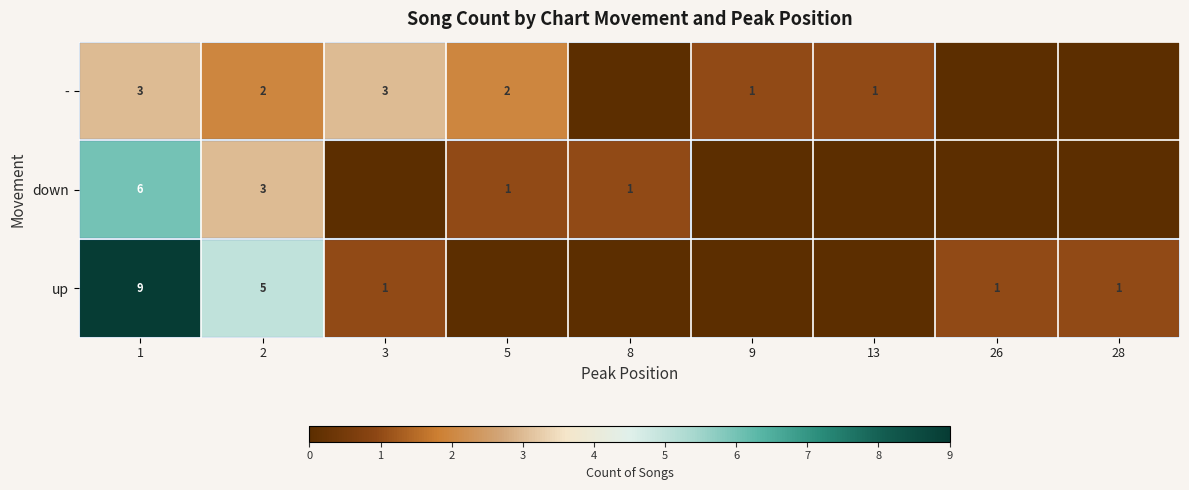

At 2, list the series in order from smallest to largest.

-, down, up